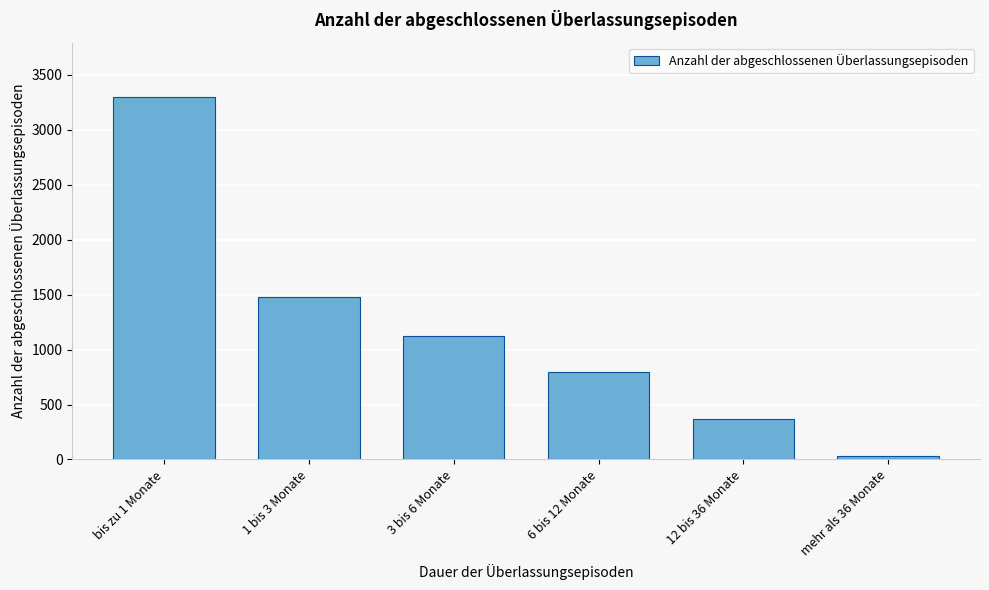

Reading left to right, extract all data points from this chart.

3296	1475	1119	794	365	28